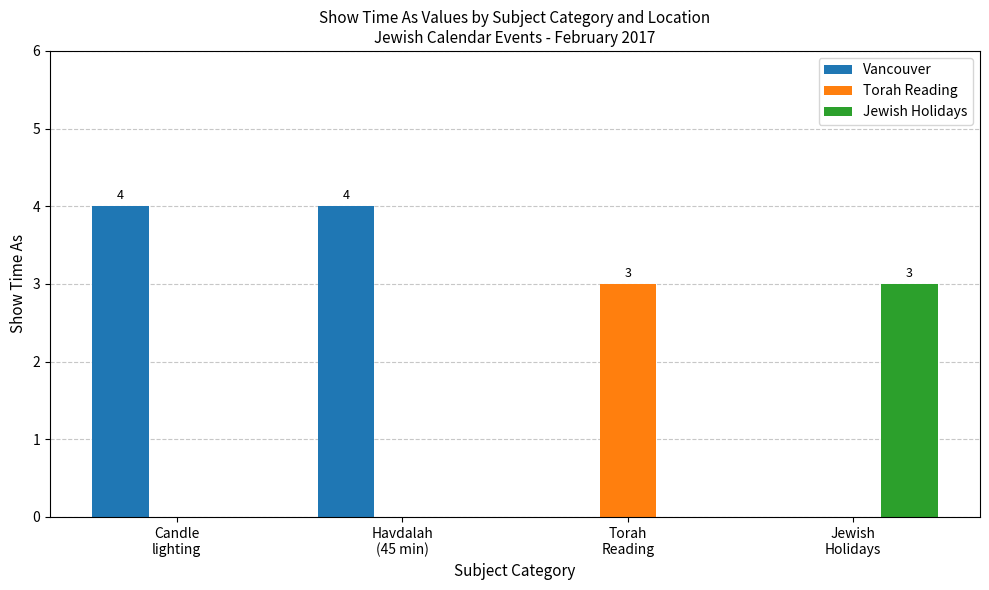

Which series changed the most between Candle
lighting and Jewish
Holidays?

Vancouver